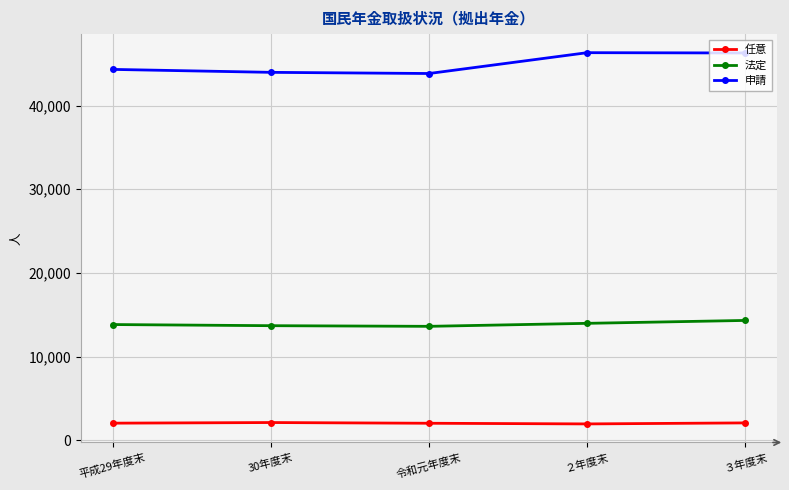

What is the value of the 申請 point at the 5th from the left?

46275